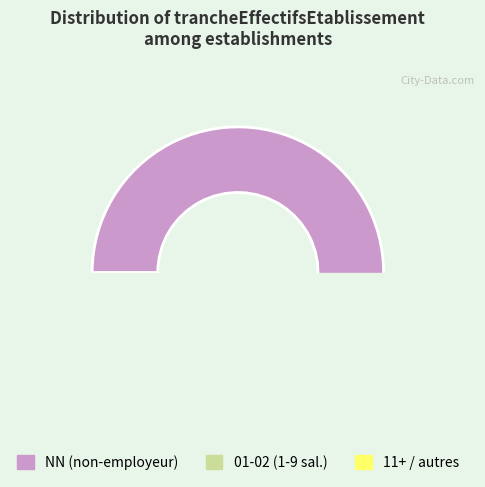

Between 01 and 11, which is larger?

01